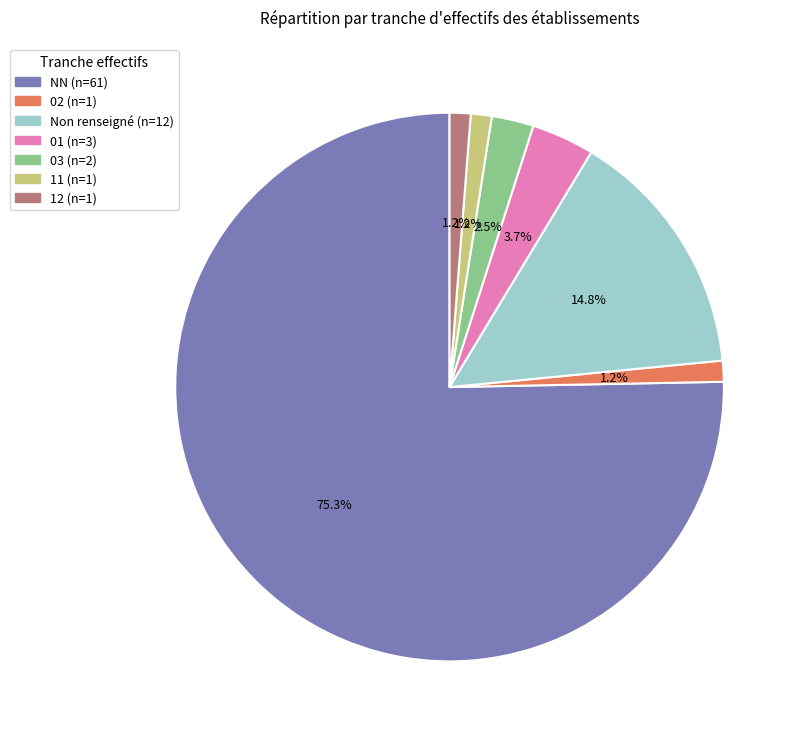

Is there a majority slice in this chart?

Yes